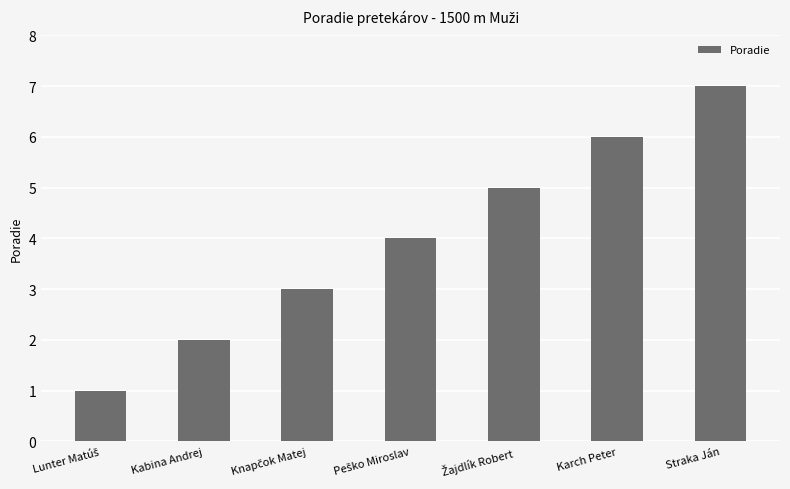

Which label corresponds to the largest value in the chart?

Straka Ján